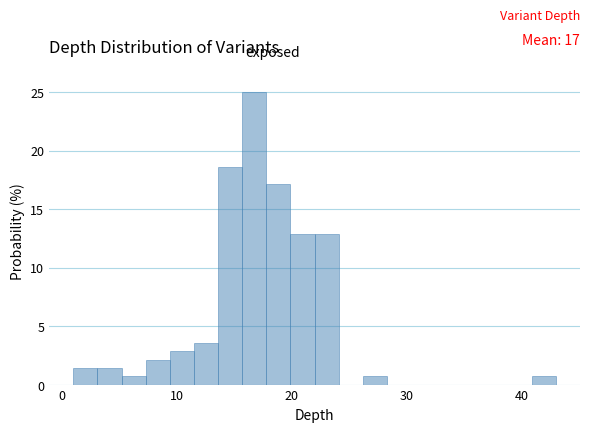

Read against the x-axis, roughly where is the centre of the tallest bar?

17